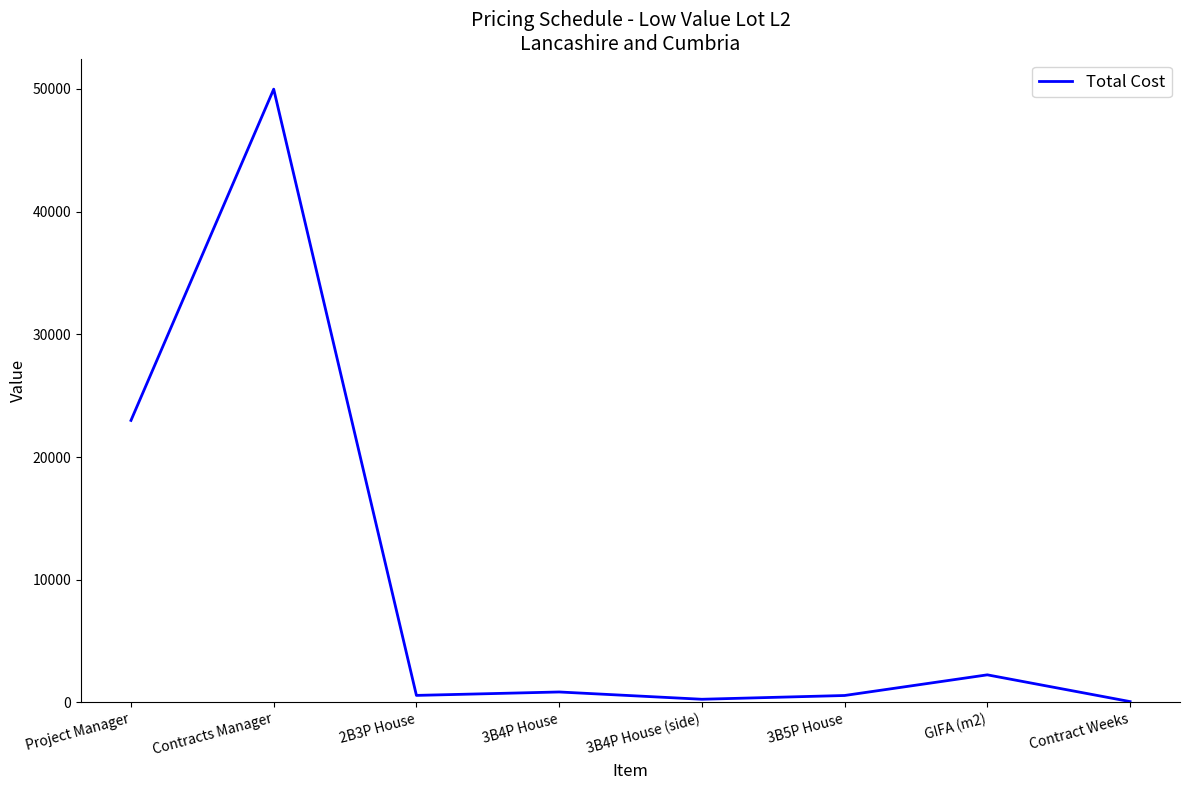

Does the chart have visible grid lines?

No